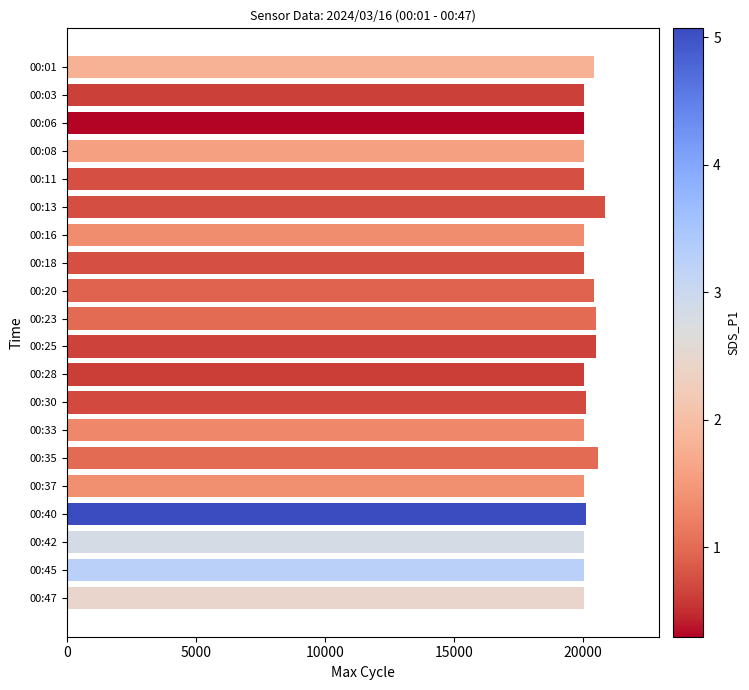

What is the difference between the maximum and minimum values?

831